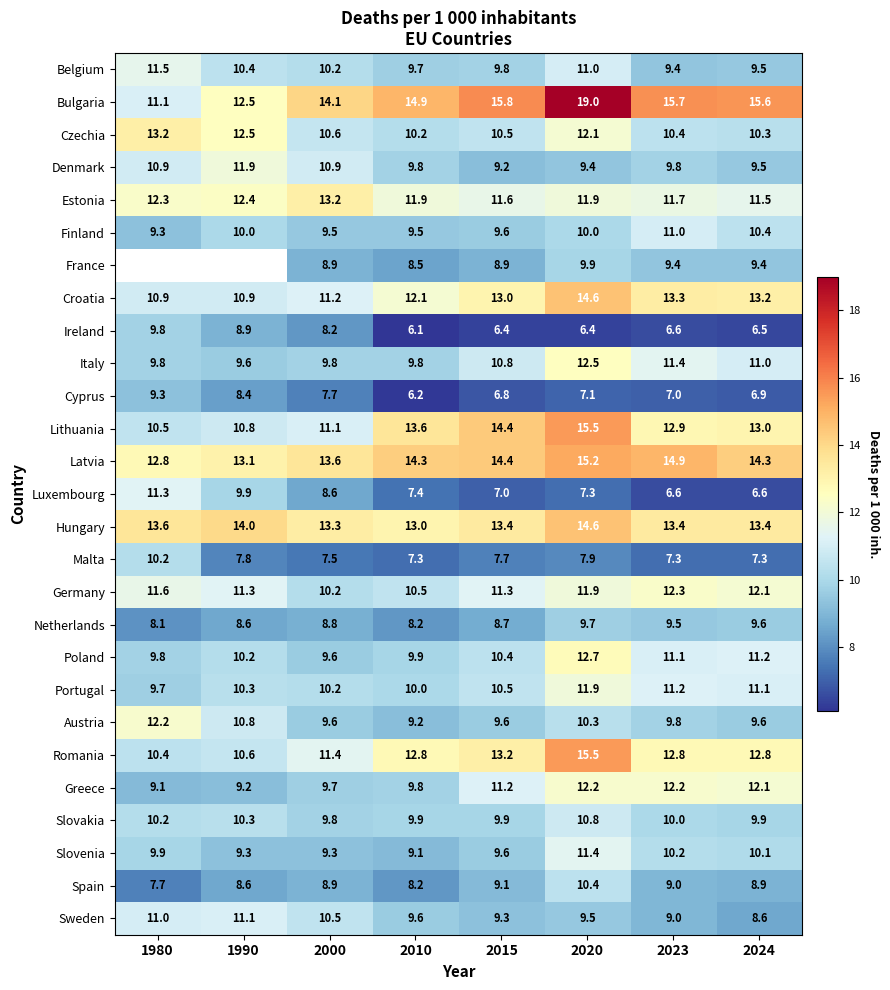

Where does the Belgium series first go above 10?

1980